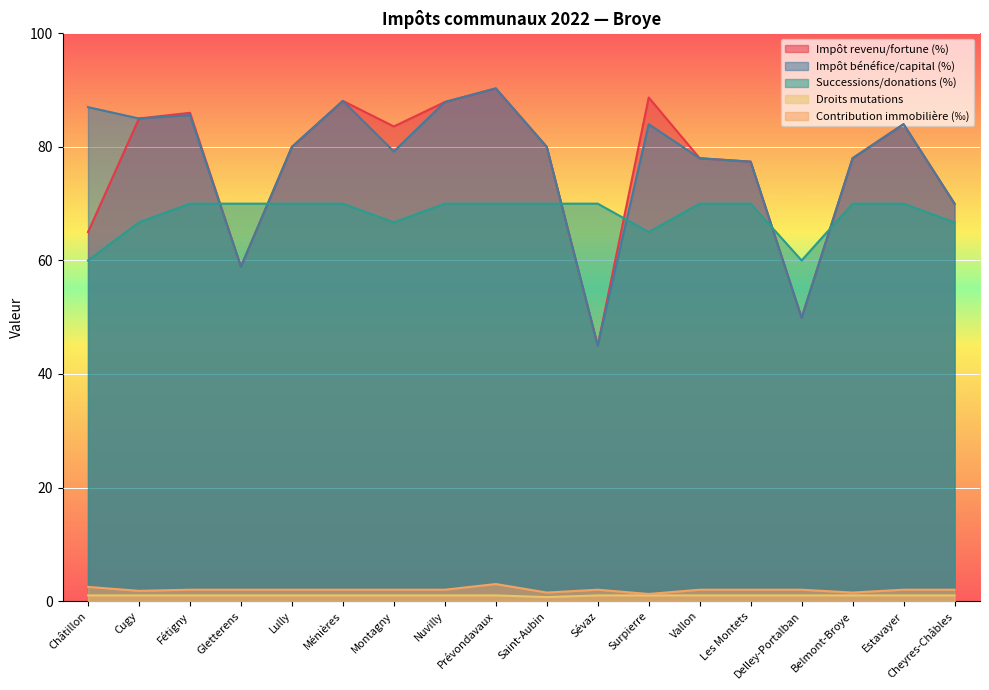

True or false: Successions/donations (%) and Contribution immobilière (‰) intersect in this chart.

False